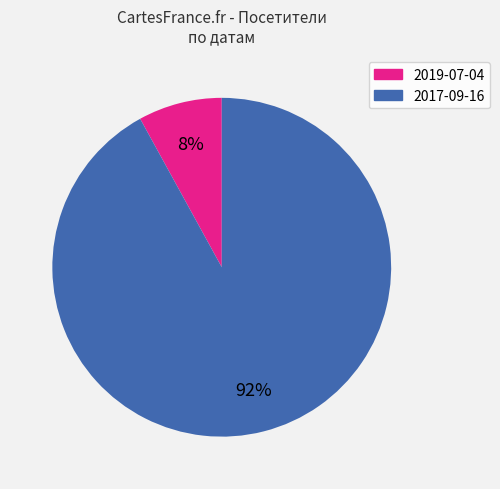

Rank the categories by value from lowest to highest.

2019-07-04, 2017-09-16